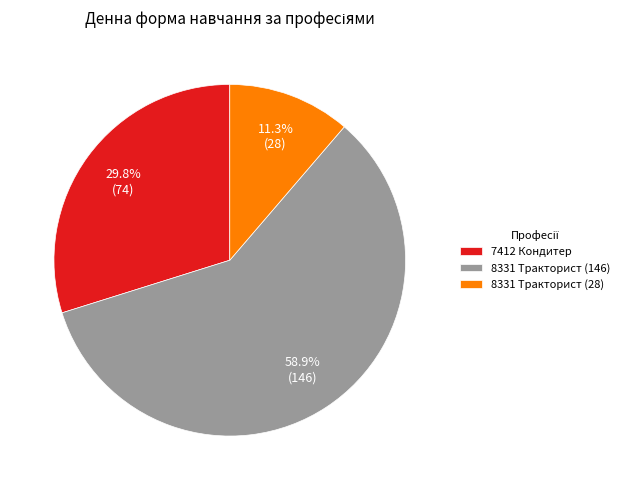

Does 7412 Кондитер represent more than half of the total?

No